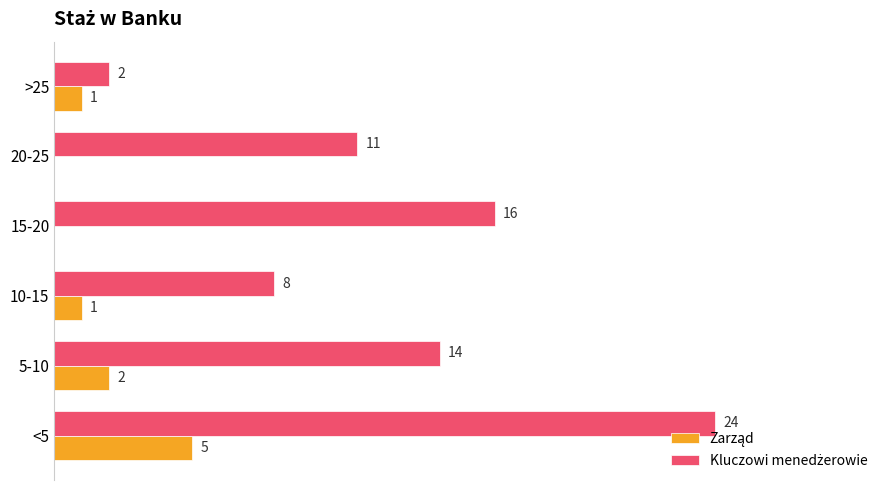

At which category is the sum across all series the highest?

<5